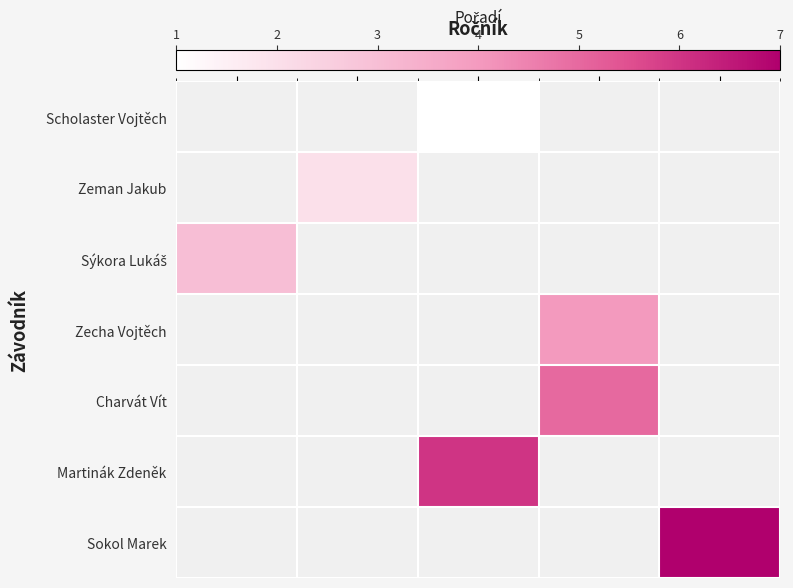

What is the highest value of the Sýkora Lukáš series?

3.0